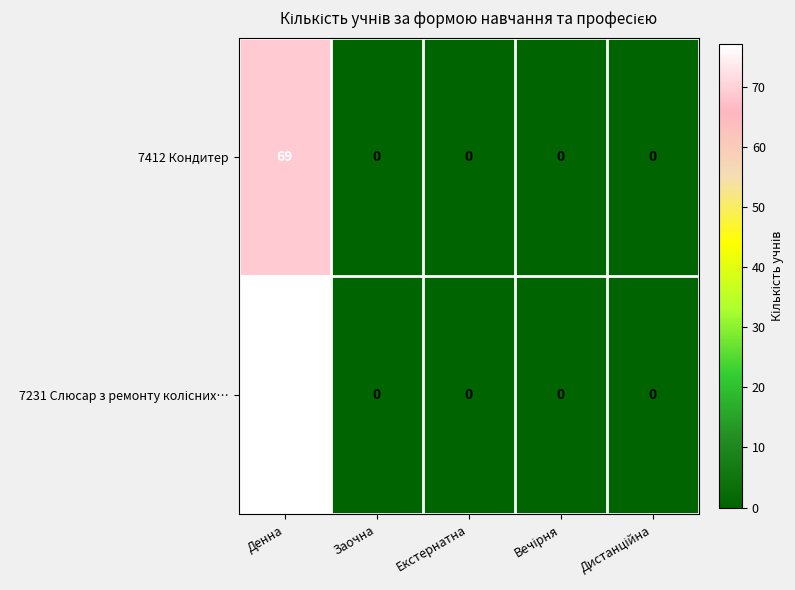

What is the average value of the 7412 Кондитер series?

14